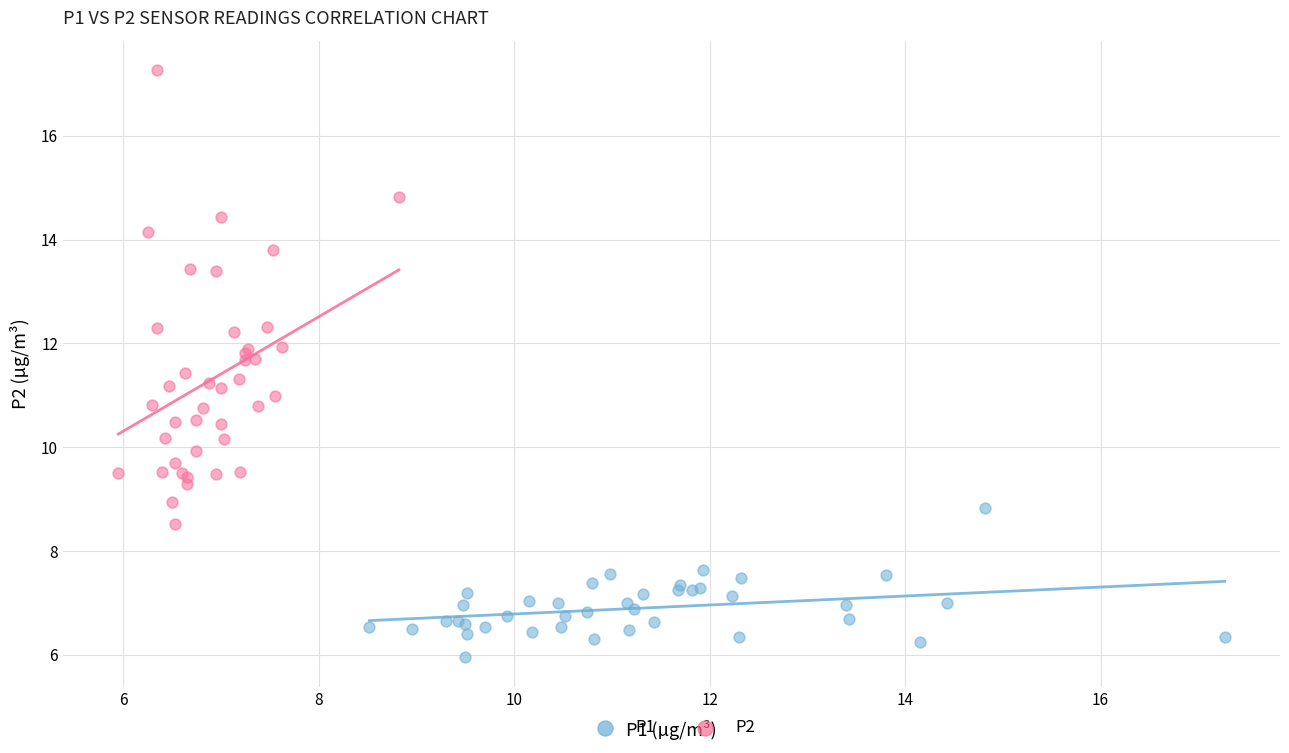

Which series has the largest Y range (max minus min)?

P2